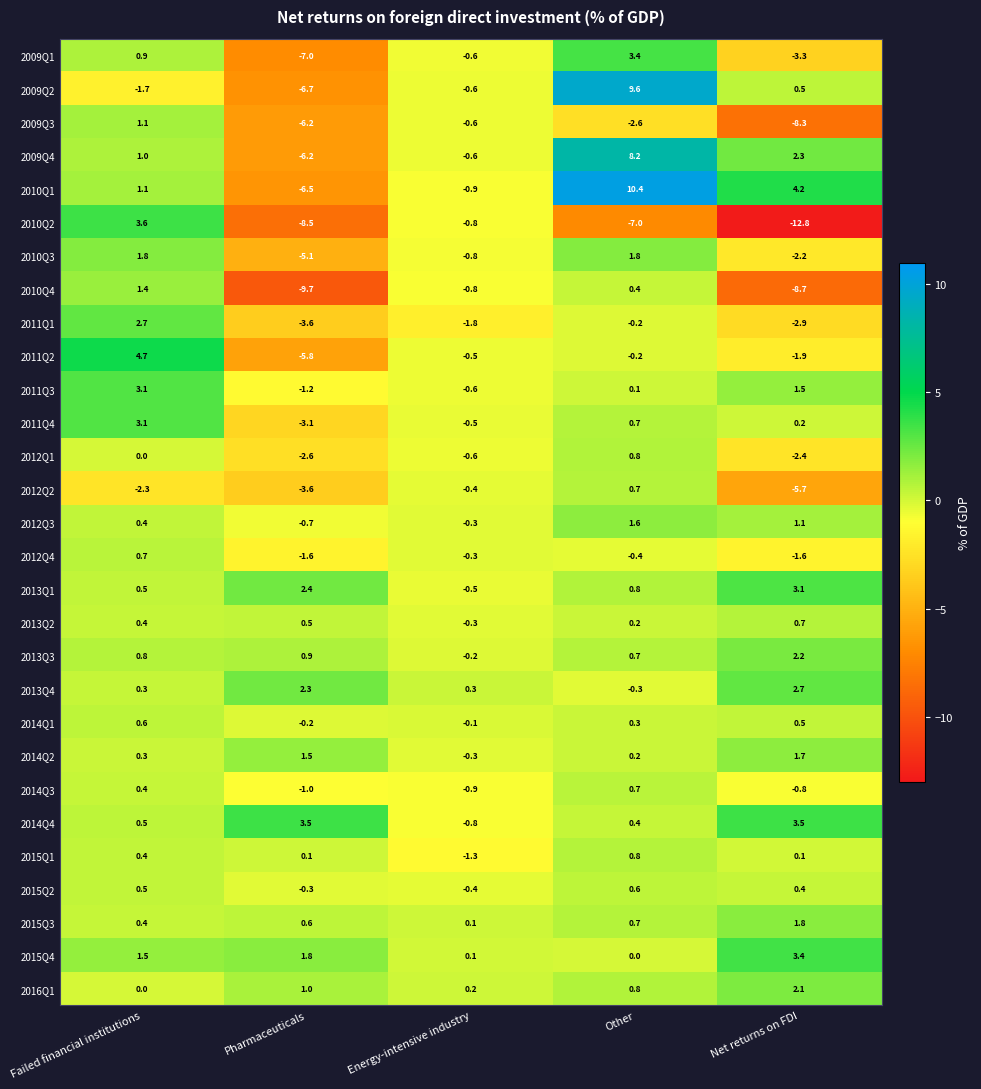

The 2011Q2 series shows -0.5 at Energy-intensive industry. True or false?

True